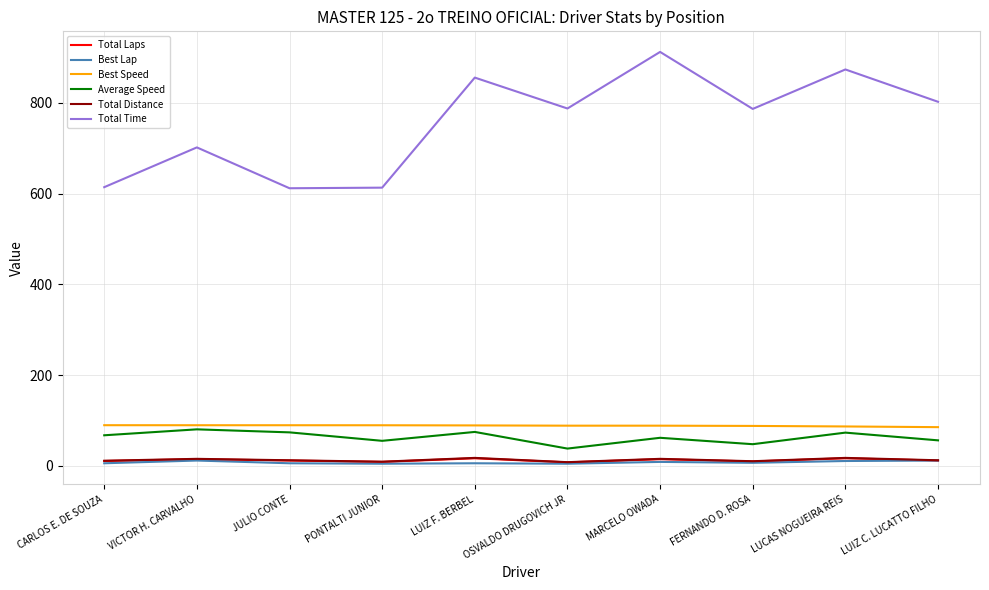

At which category does the chart reach its peak across all series?

MARCELO OWADA